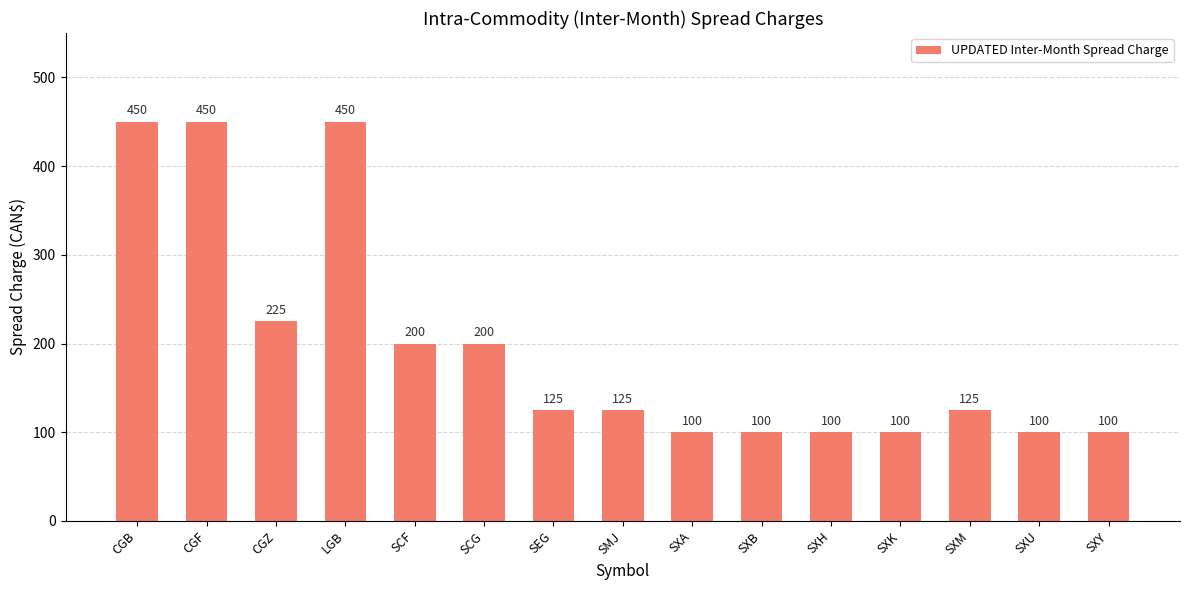

What is the value of the 8th bar from the left?

125